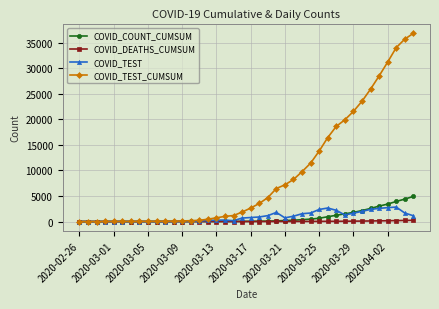

What is the maximum value for COVID_TEST?

2830